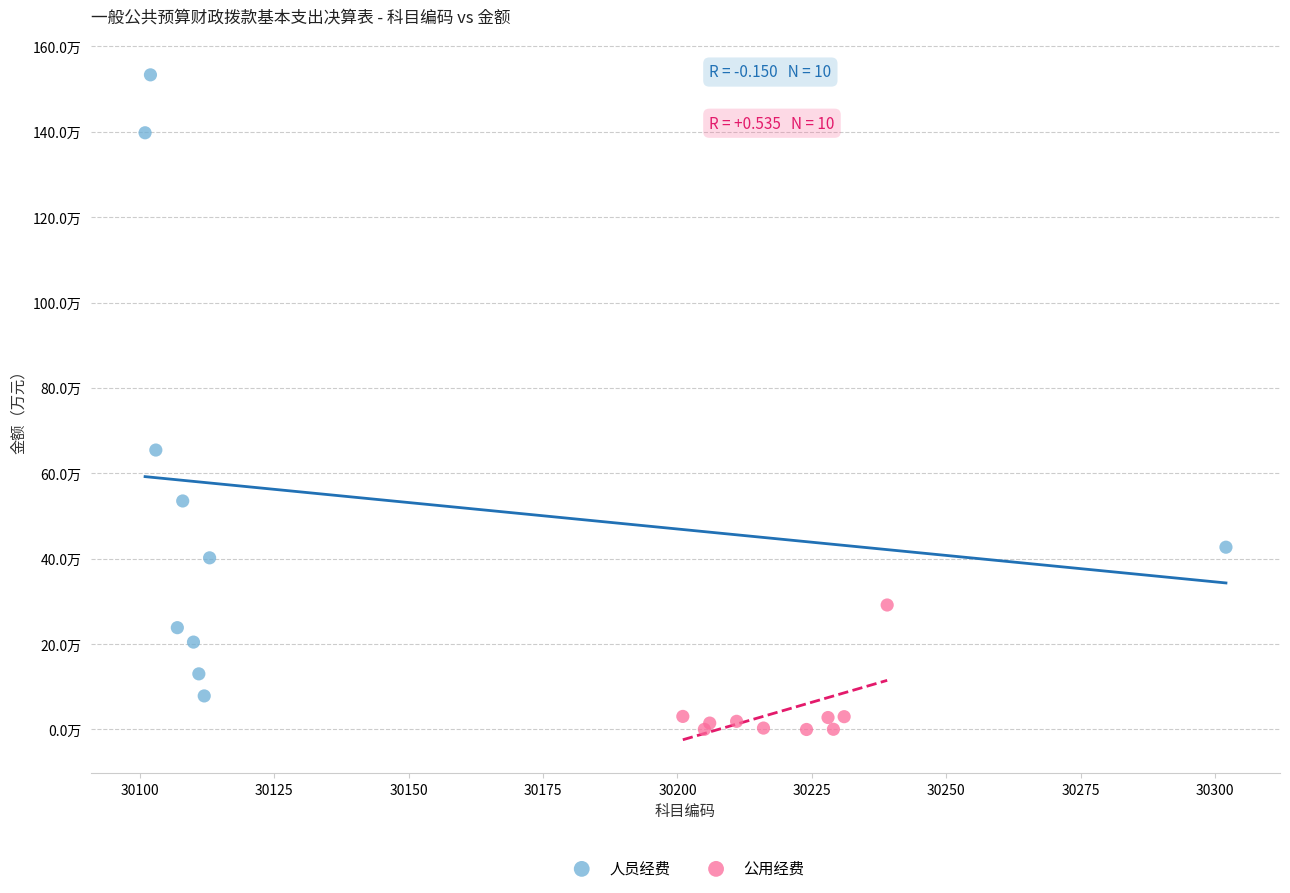

Which series contains the highest Y value?

人员经费